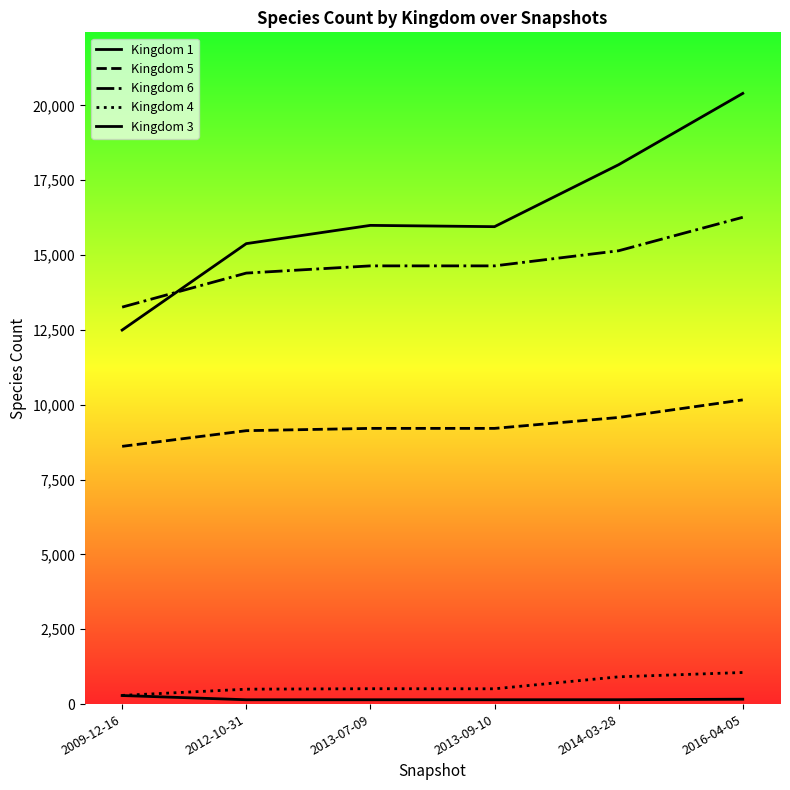

What is the average value of the Kingdom 3 series?

172